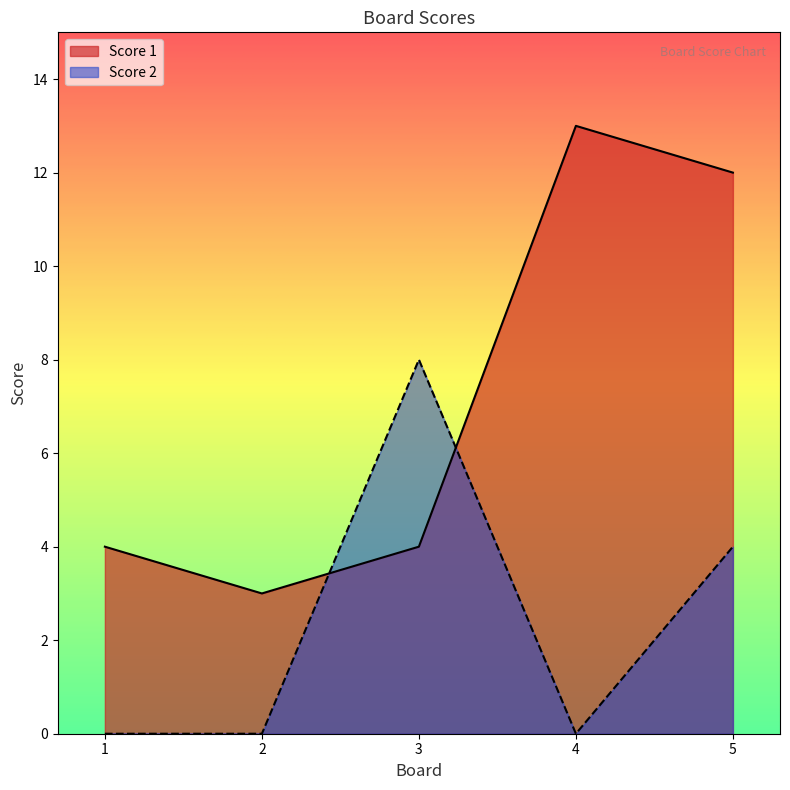

What is the sum of all Score 2 values?

12